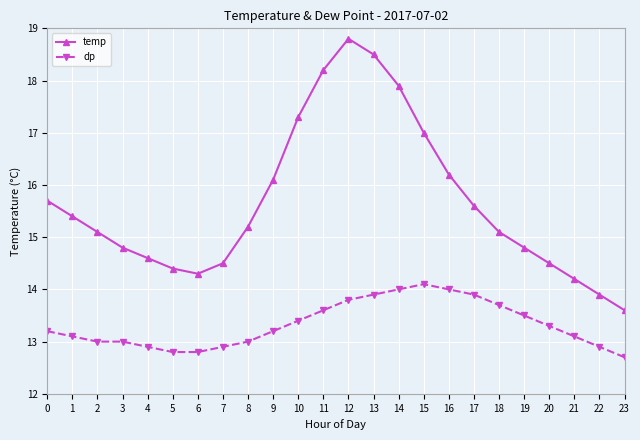

True or false: temp and dp intersect in this chart.

False